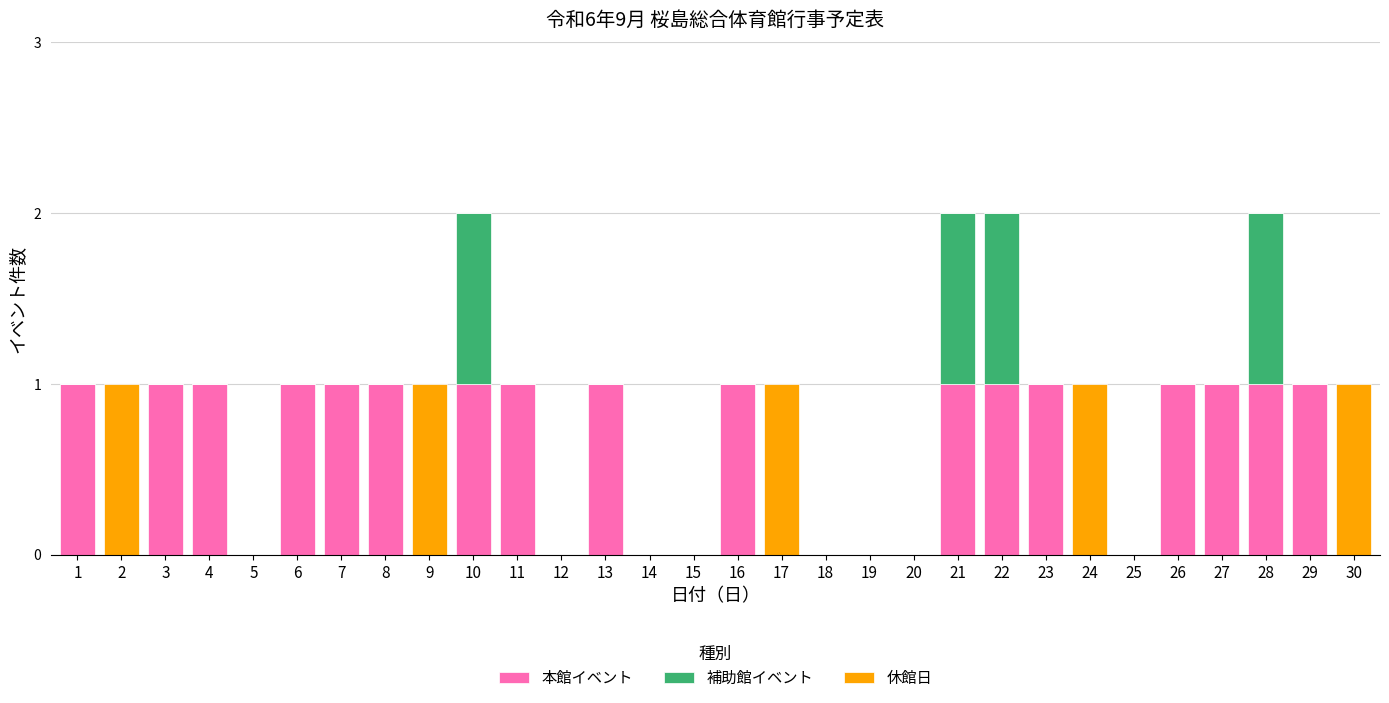

True or false: 本館イベント has a value of 0 at 5.

True